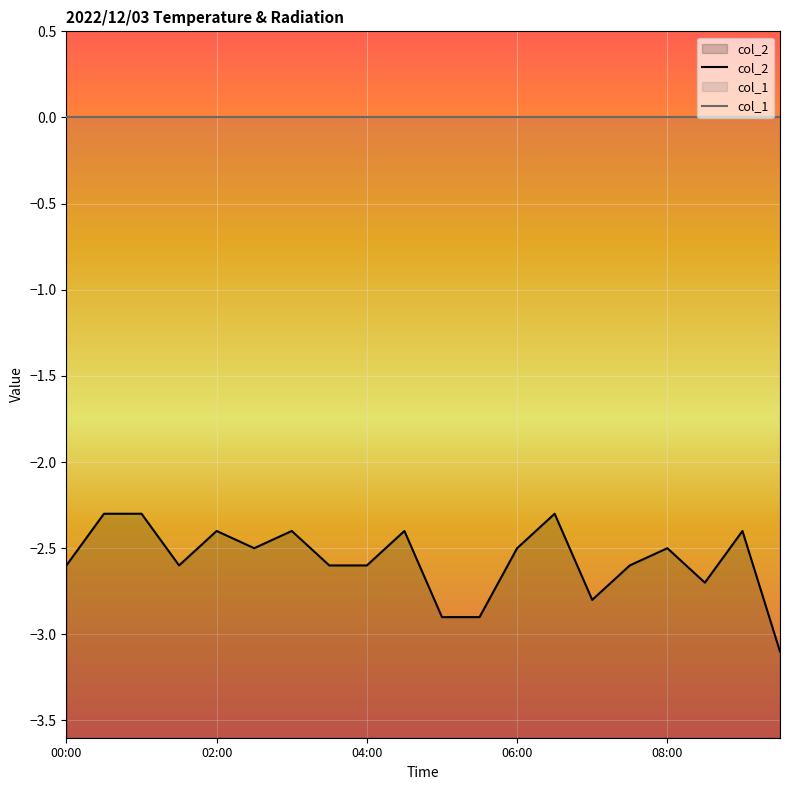

What is the minimum value shown in the chart?

-3.1